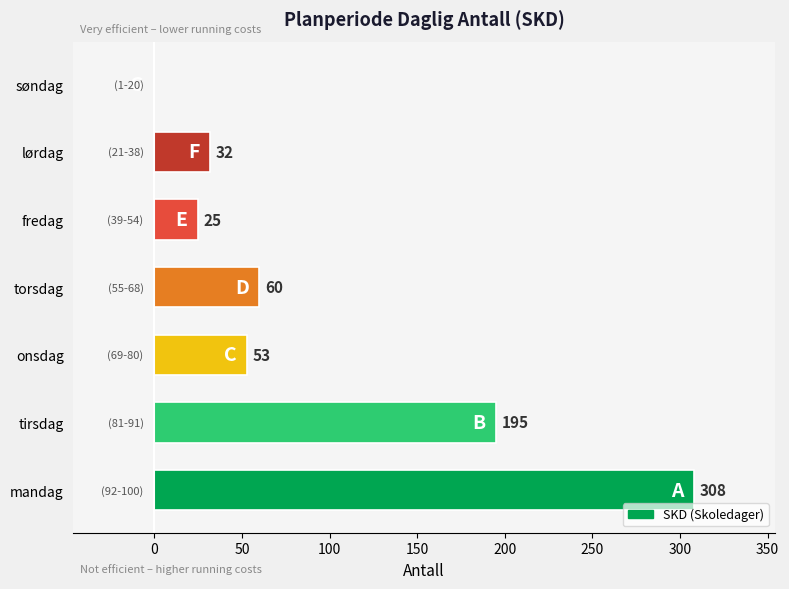

Which category has the highest value across all series?

mandag